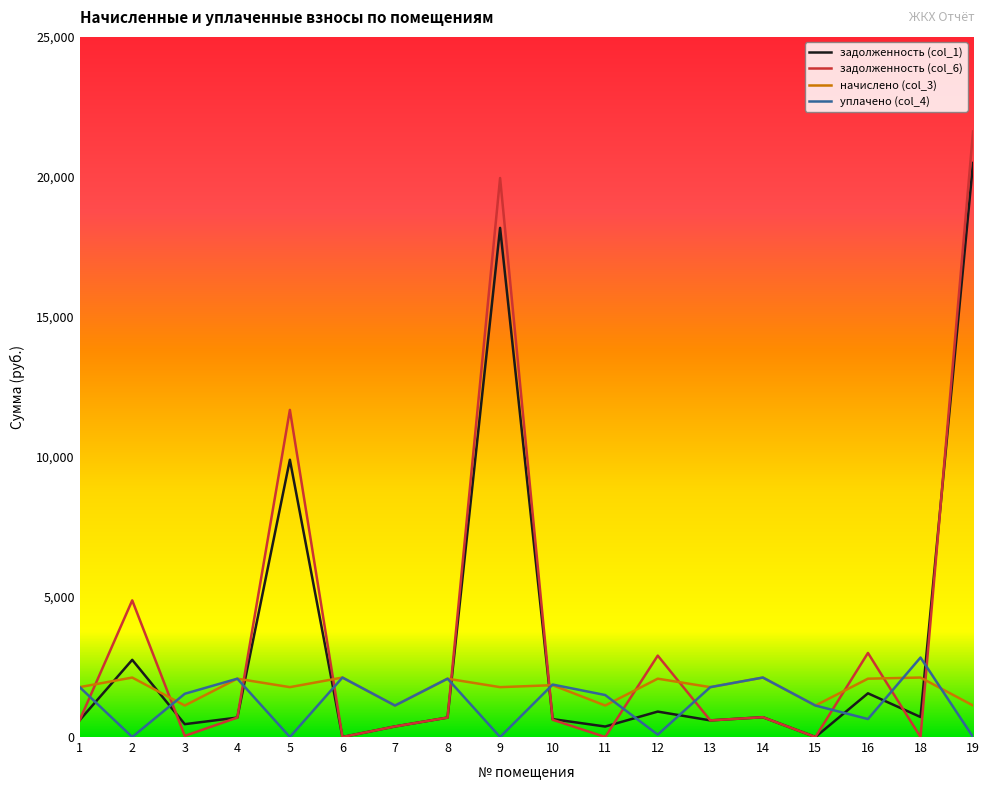

How many categories are shown in the chart?

18